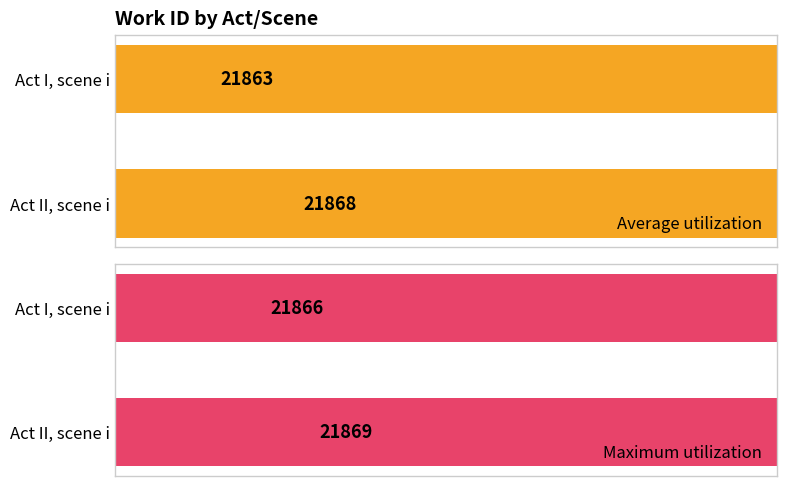

What is the value of the Average utilization bar at the 1st from the left?

21863